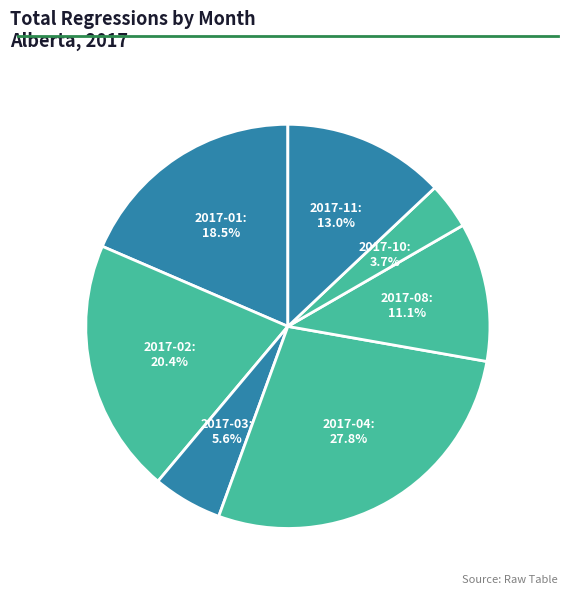

Approximately how many times larger is the value at 2017-02 compared to 2017-08?

1.8